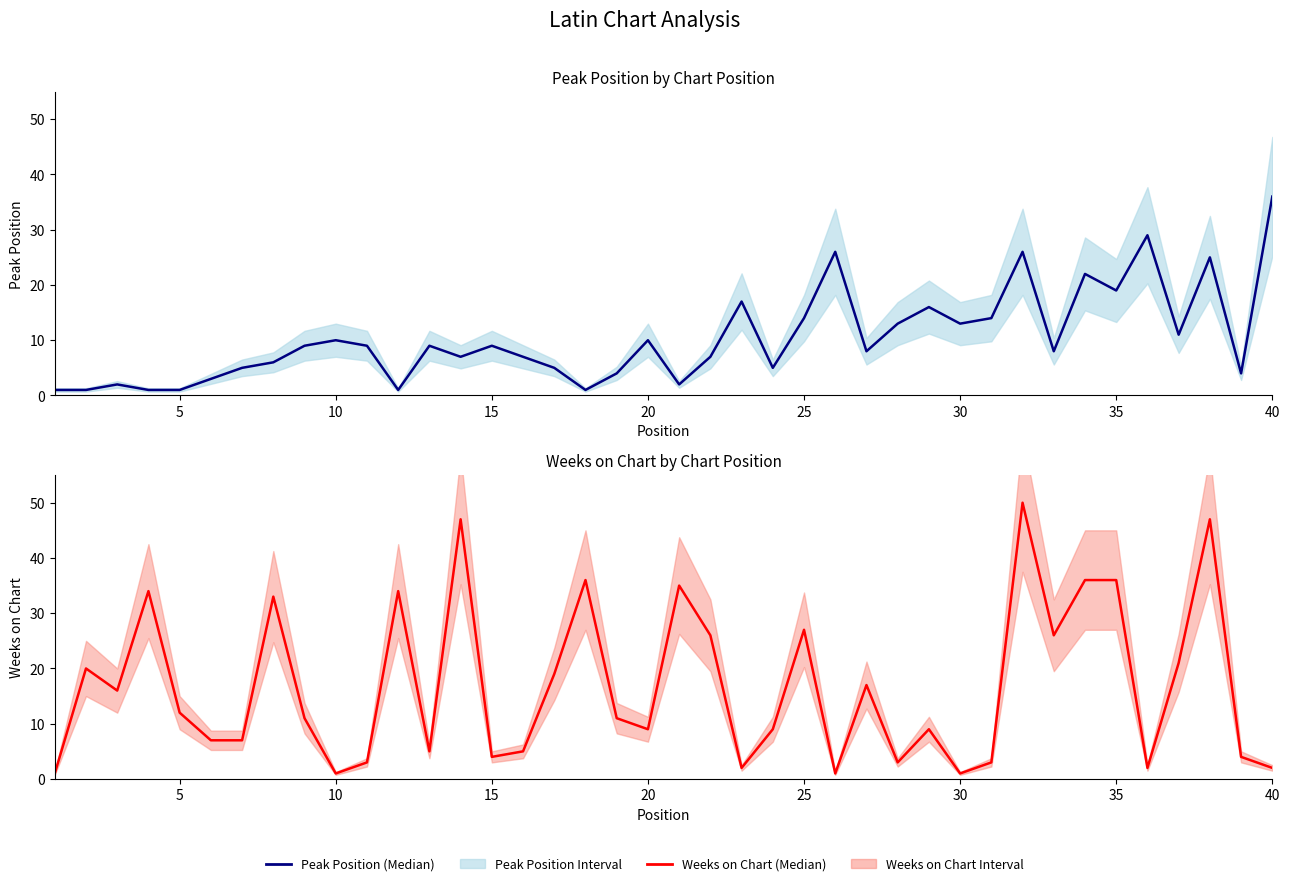

What is the smallest value displayed?

1